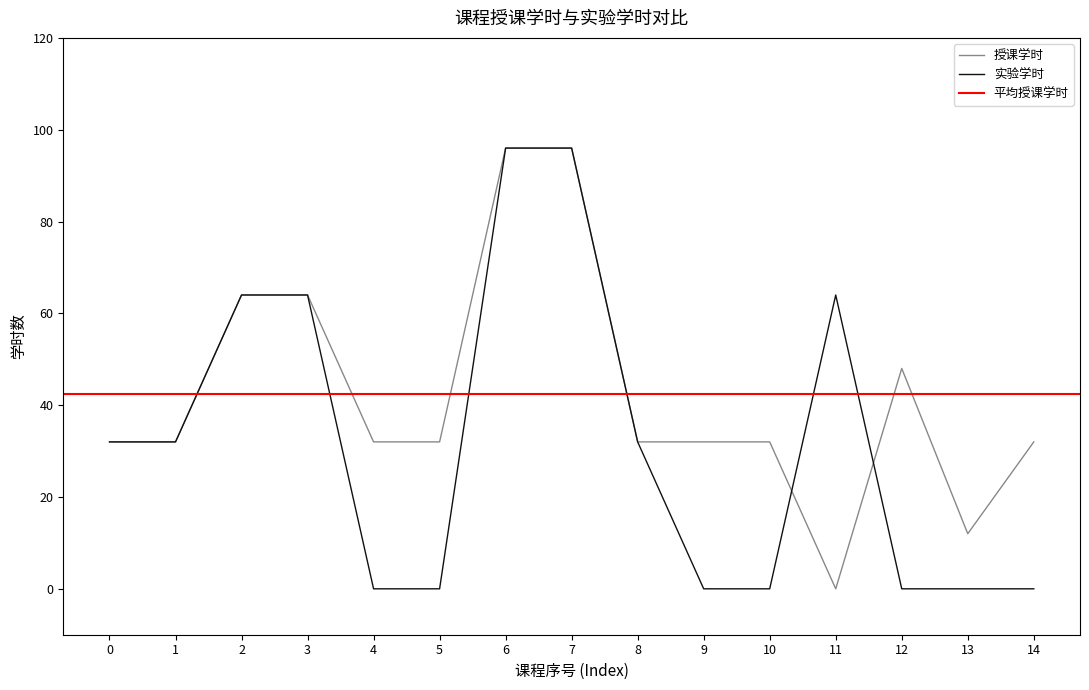

True or false: 实验学时 has a value of -64 at 14.

False